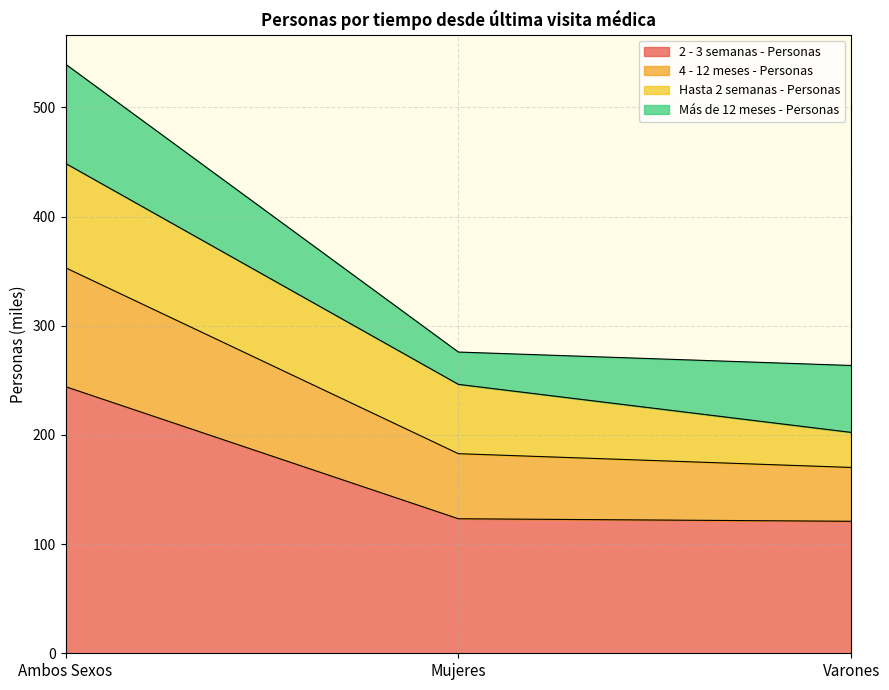

At which category is the sum across all series the highest?

Ambos Sexos